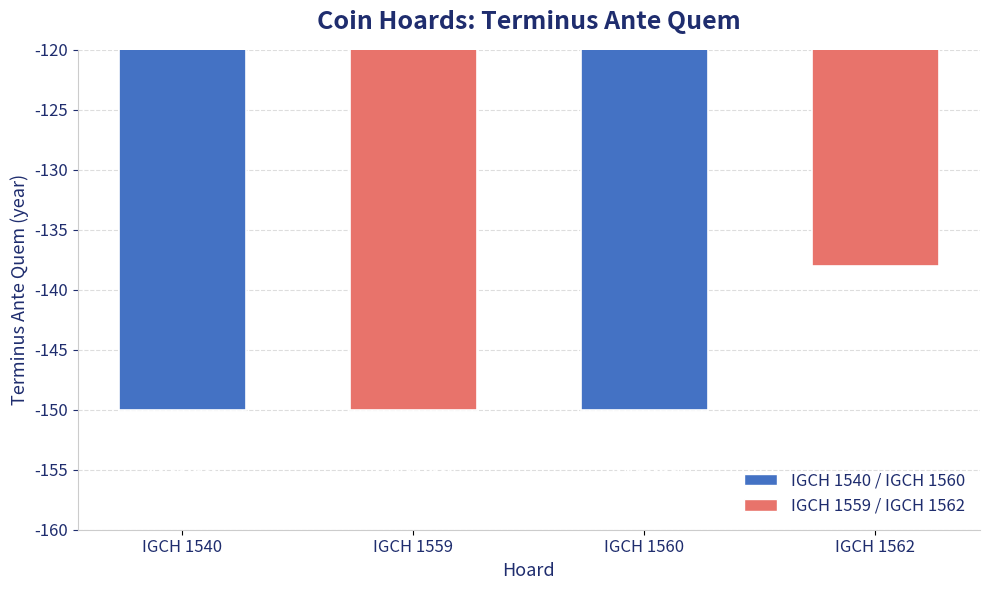

How many bars are there in total?

4